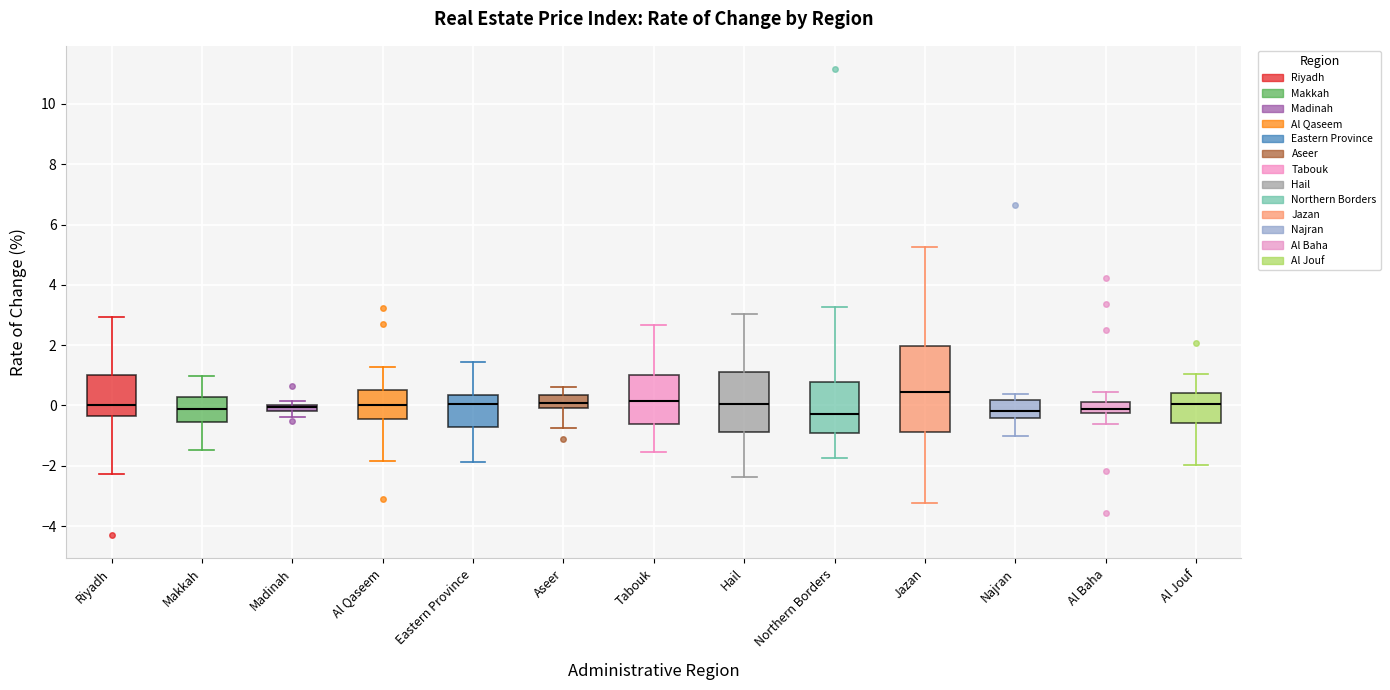

Which box is the tallest, from its lower edge to its upper edge?

Jazan